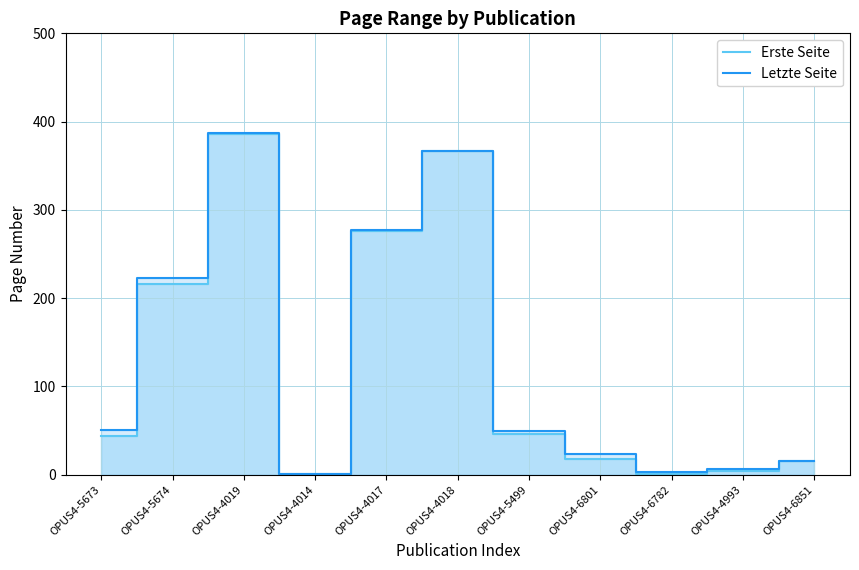

Rank the series at OPUS4-6801 from lowest to highest value.

Erste Seite, Letzte Seite